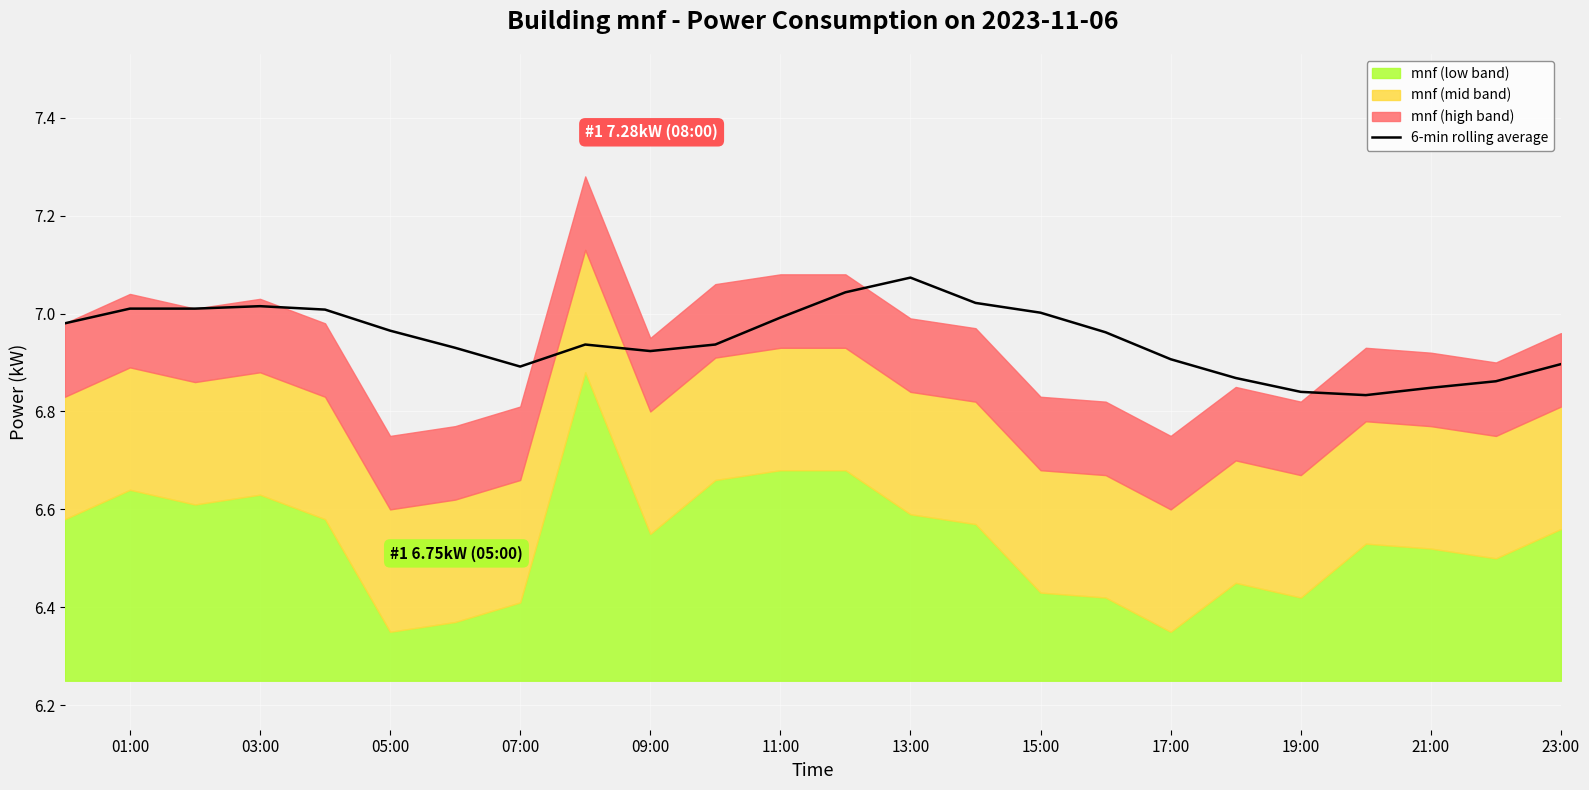

Reading right to left, transcribe all the data shown in this chart.

6.9	6.9	6.8	6.8	6.8	6.9	6.9	7.0	7.0	7.0	7.1	7.0	7.0	6.9	6.9	6.9	6.9	6.9	7.0	7.0	7.0	7.0	7.0	7.0